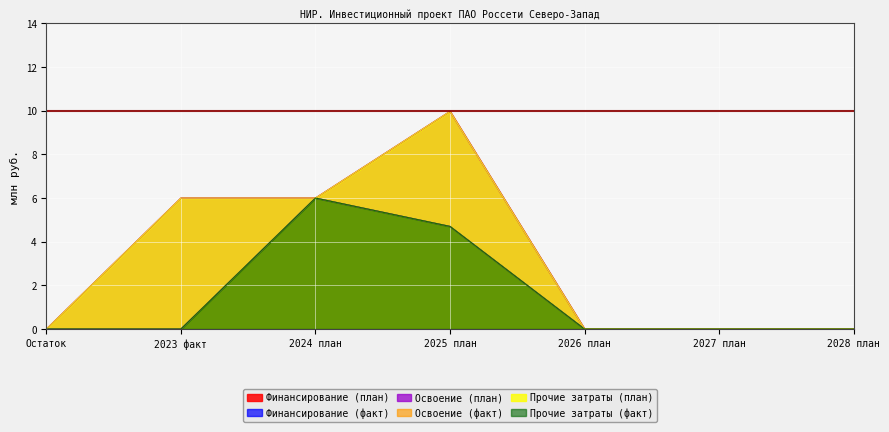

Where is the first local maximum for Финансирование (план)?

2025 план